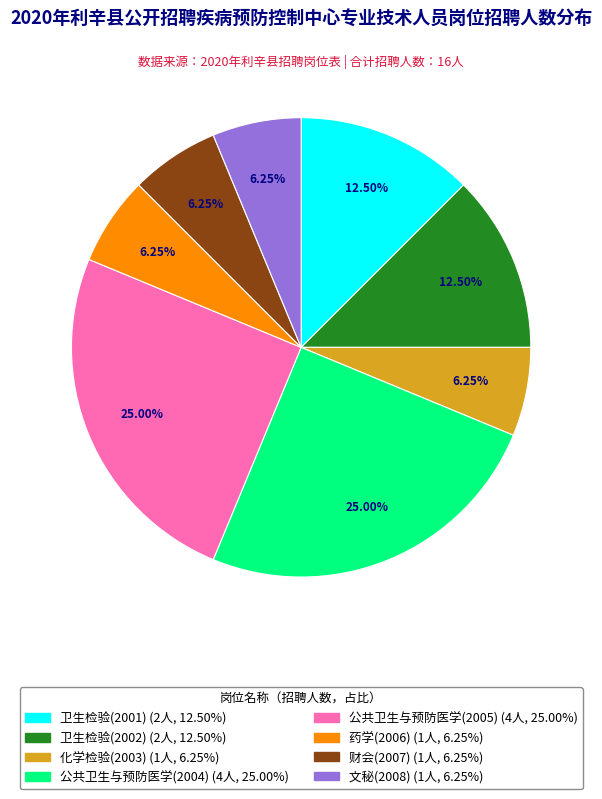

What is the ratio of the value at 公共卫生与预防医学(2005) to the value at 卫生检验(2002)?

2.0